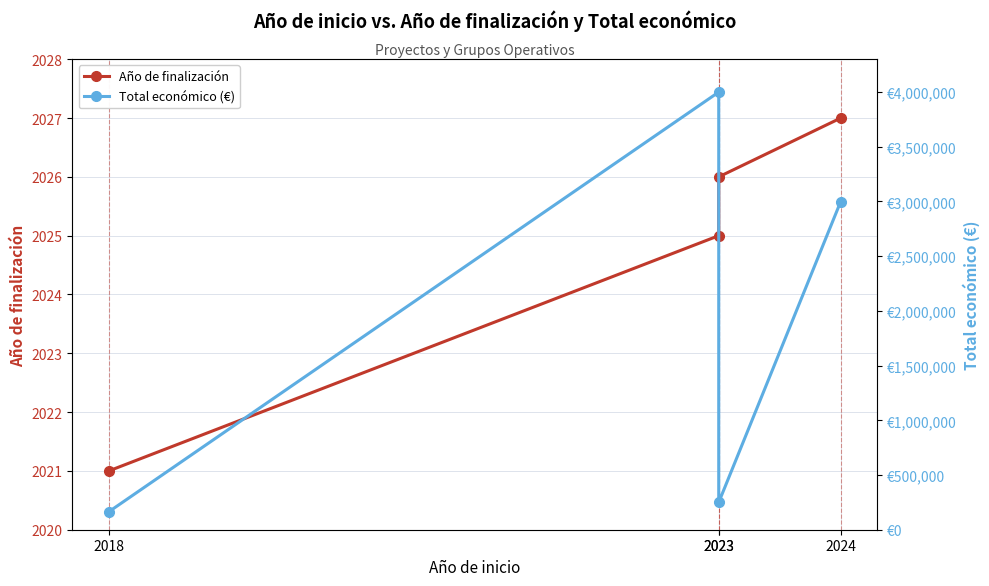

What is the maximum value for Total económico (€)?

3999937